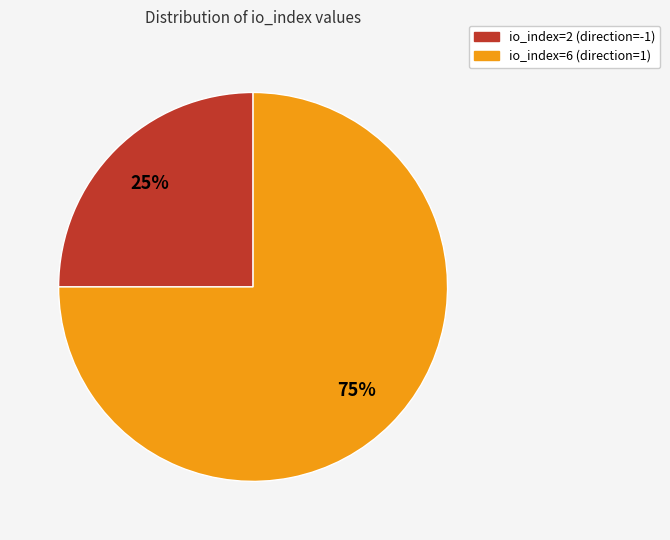

To the nearest percent, what is the difference between the io_index=2 (direction=-1) and io_index=6 (direction=1) slice percentages?

50%